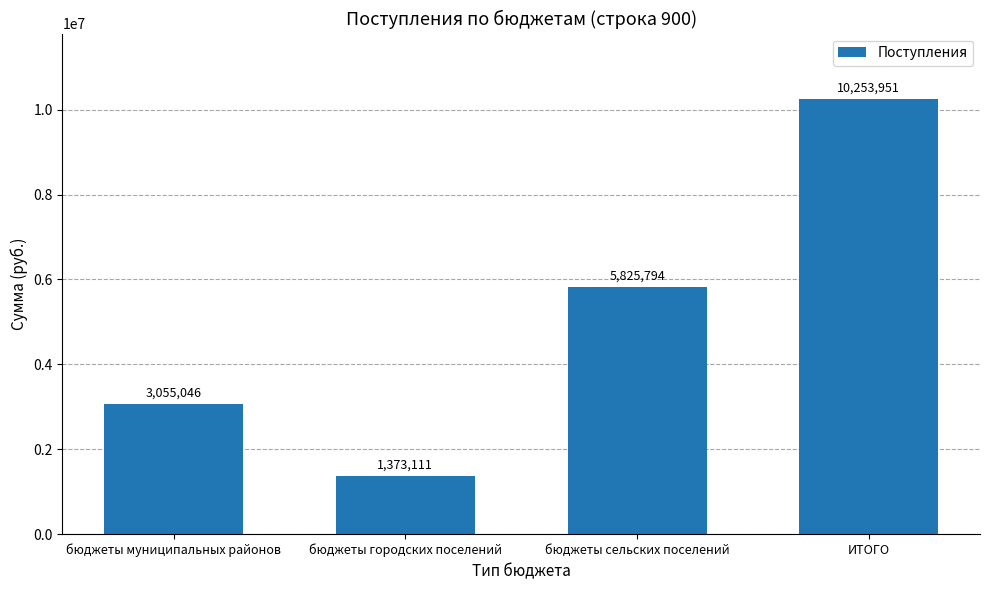

What is the difference between the values at бюджеты сельских поселений and бюджеты городских поселений?

4452683